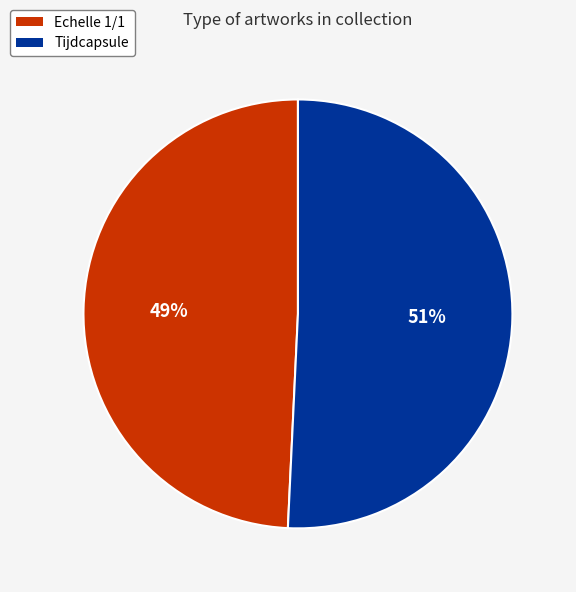

Which slice is the smallest?

Echelle 1/1